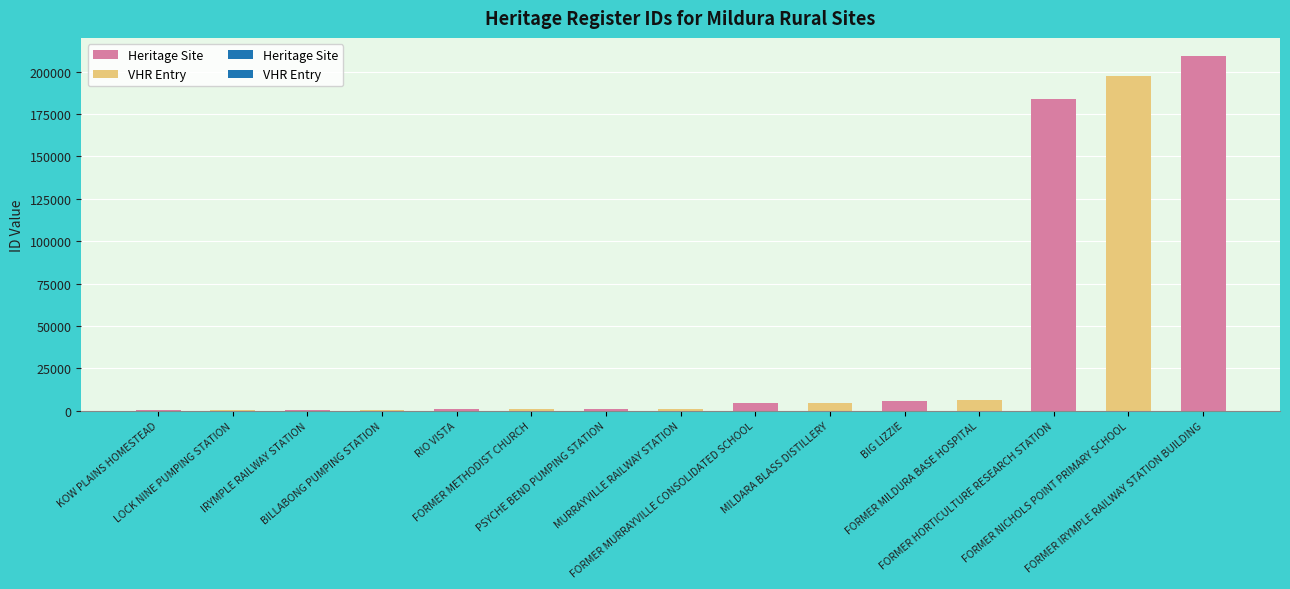

Reading left to right, extract all data points from this chart.

320	327	600	632	843	844	845	867	4669	4791	5661	6165	183834	197636	209373